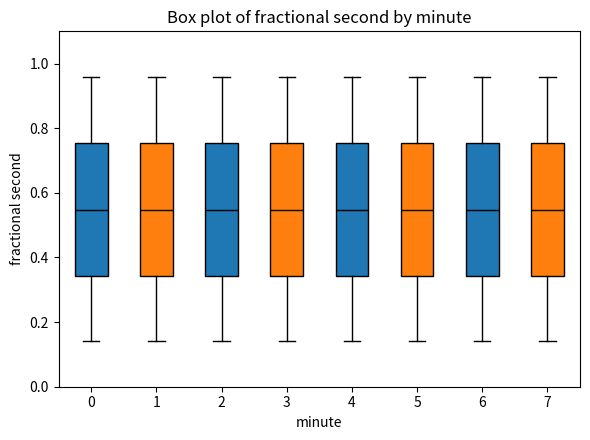

Reading left to right, transcribe this box plot: for each box, give where its median line is, the range the box spans, and where its two whiskers end, as read against the y-axis. The values are not printed on the chart, so give them approximately, as read against the axis.

0: median 0.54, box 0.34 to 0.76, whiskers 0.14 to 0.96
1: median 0.54, box 0.34 to 0.76, whiskers 0.14 to 0.96
2: median 0.54, box 0.34 to 0.76, whiskers 0.14 to 0.96
3: median 0.54, box 0.34 to 0.76, whiskers 0.14 to 0.96
4: median 0.54, box 0.34 to 0.76, whiskers 0.14 to 0.96
5: median 0.54, box 0.34 to 0.76, whiskers 0.14 to 0.96
6: median 0.54, box 0.34 to 0.76, whiskers 0.14 to 0.96
7: median 0.54, box 0.34 to 0.76, whiskers 0.14 to 0.96